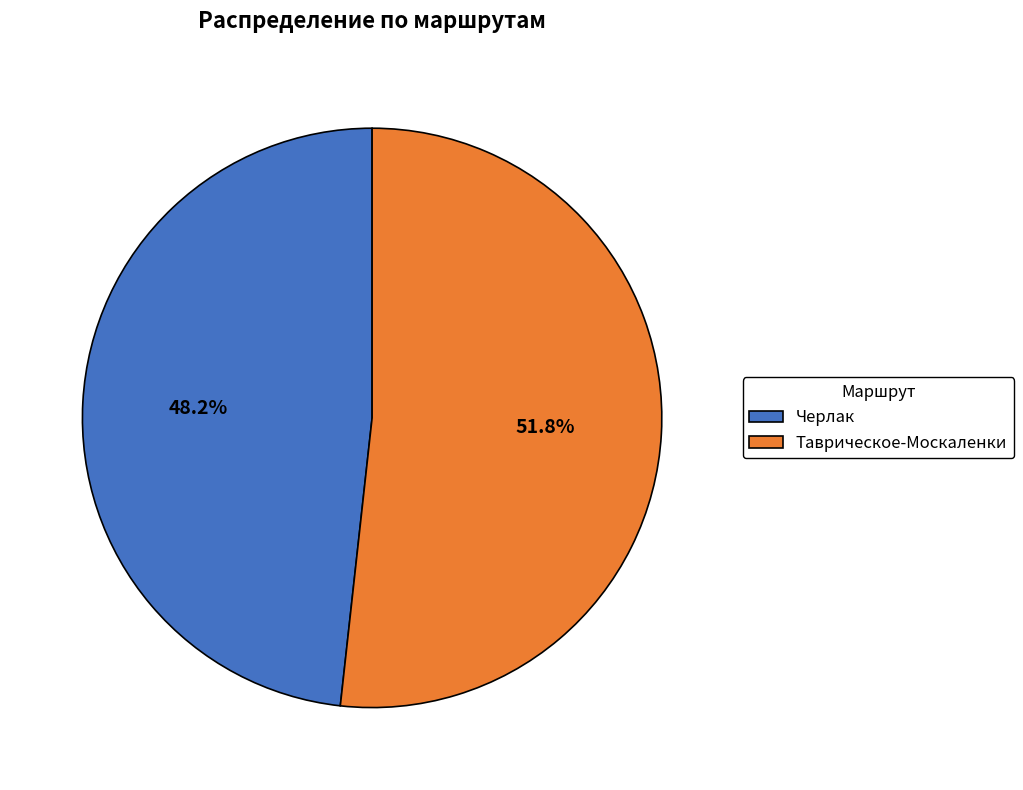

True or false: Таврическое-Москаленки accounts for 46% of the total.

False